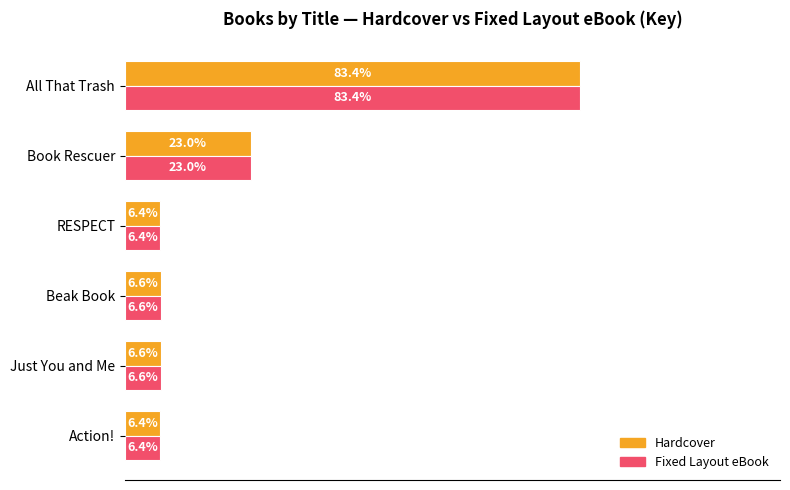

At which category is the sum across all series the highest?

All That Trash